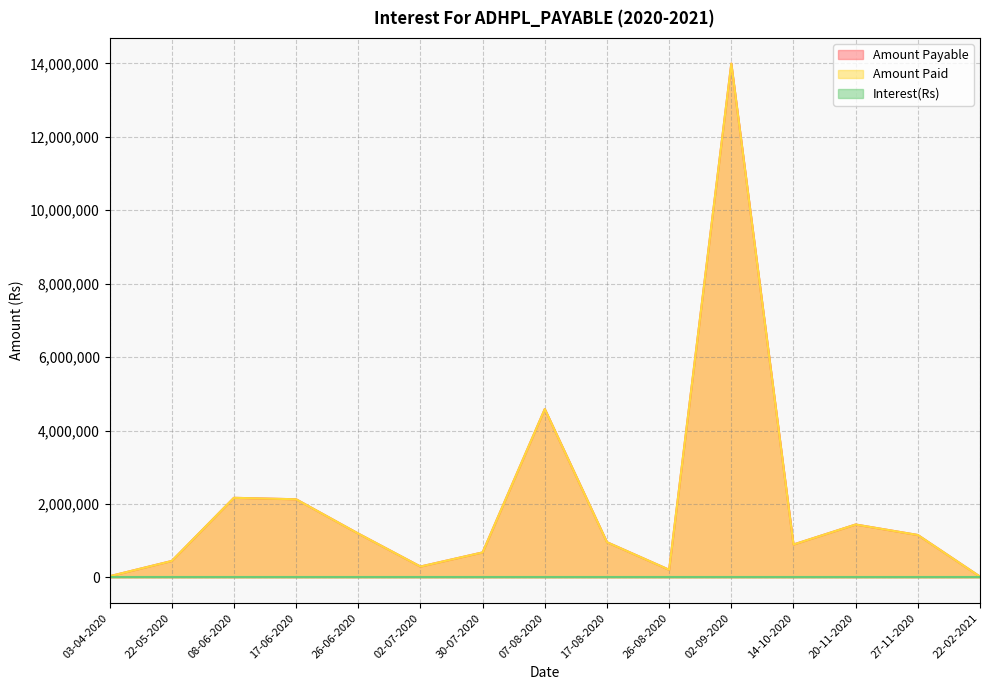

True or false: Amount Payable and Amount Paid cross at least once.

False